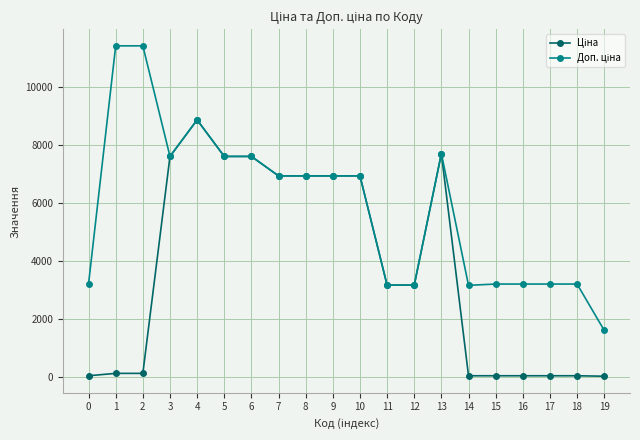

What is the total value across all series at 6?

15193.1